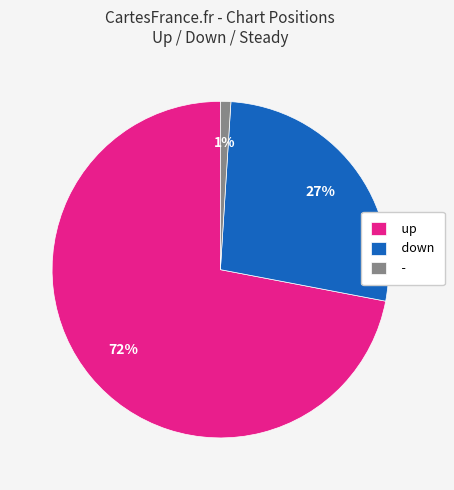

Which slice represents more than half of the pie?

up